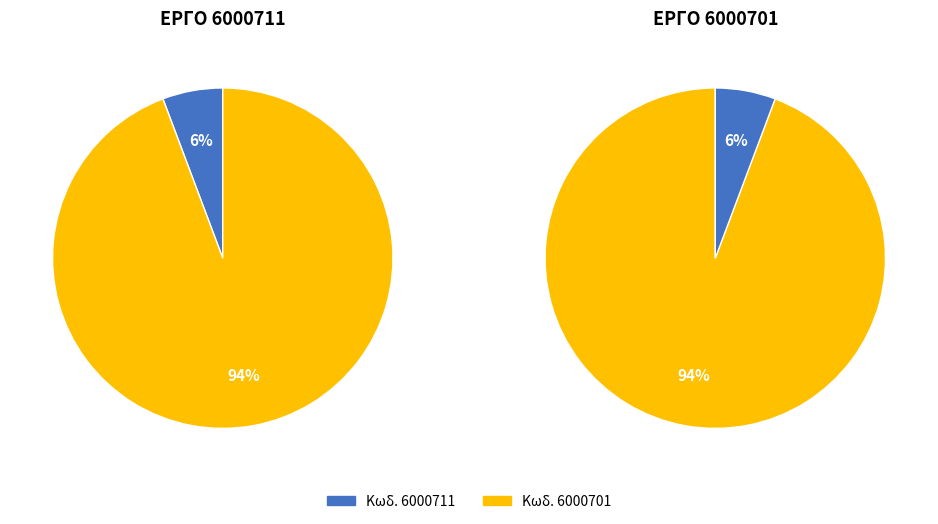

How many slices are in this pie chart?

2